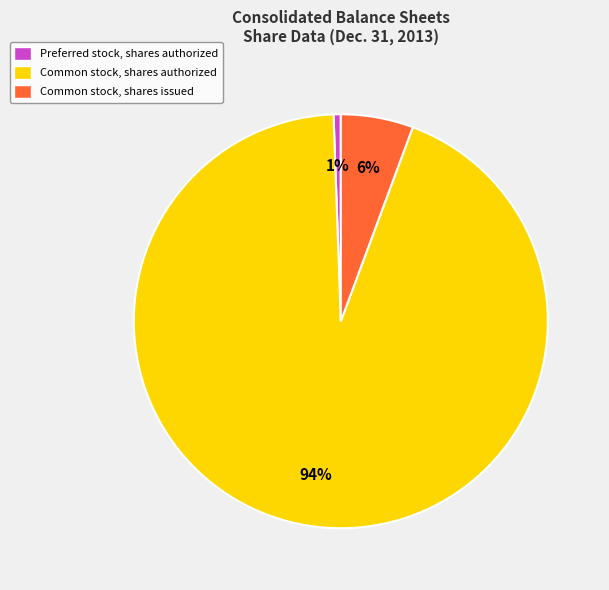

How many segments does this pie chart have?

3